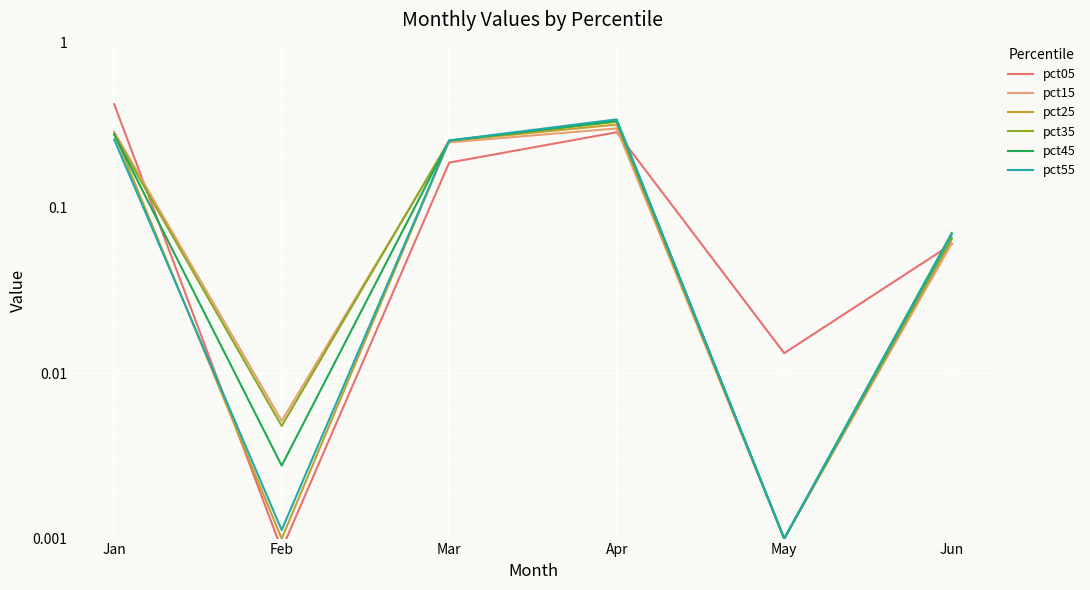

What is the sum of all pct55 values?

0.9